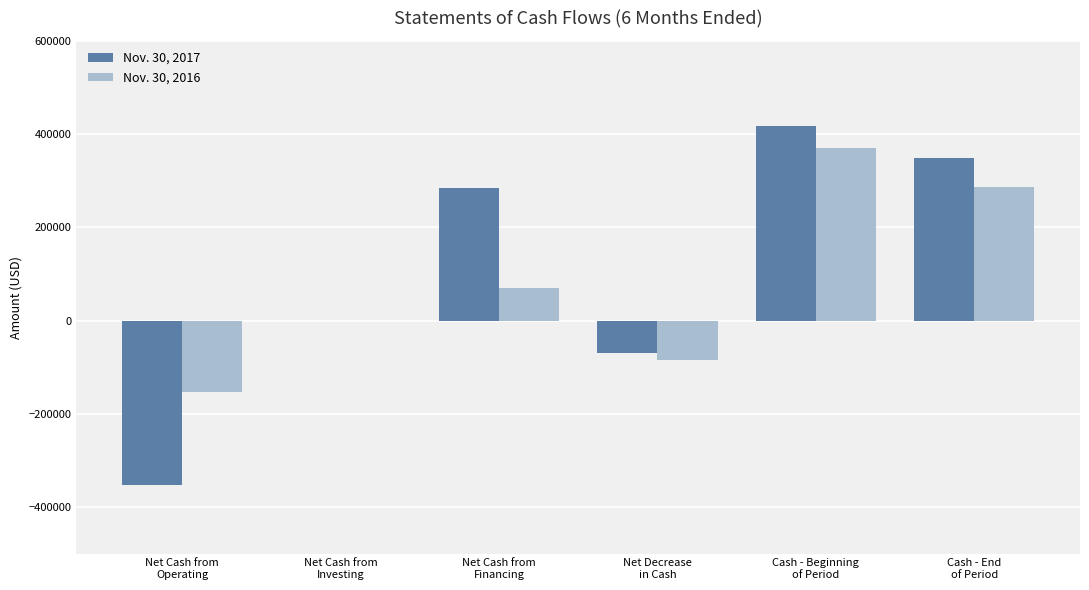

What is the maximum value shown in the chart?

416873